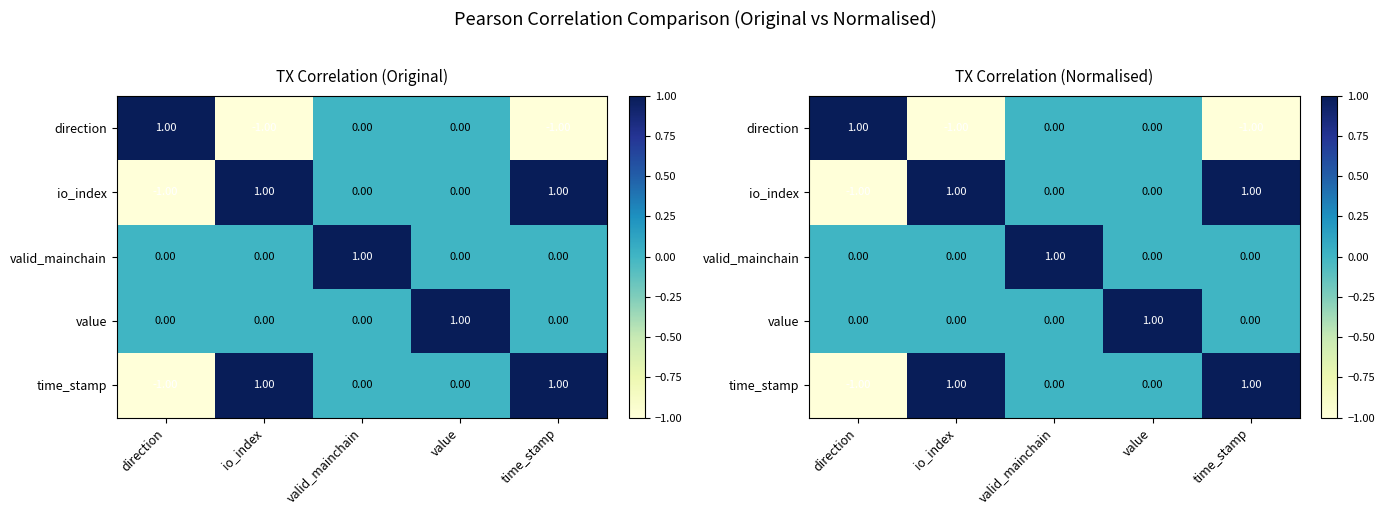

How many values in valid_mainchain are above zero?

1